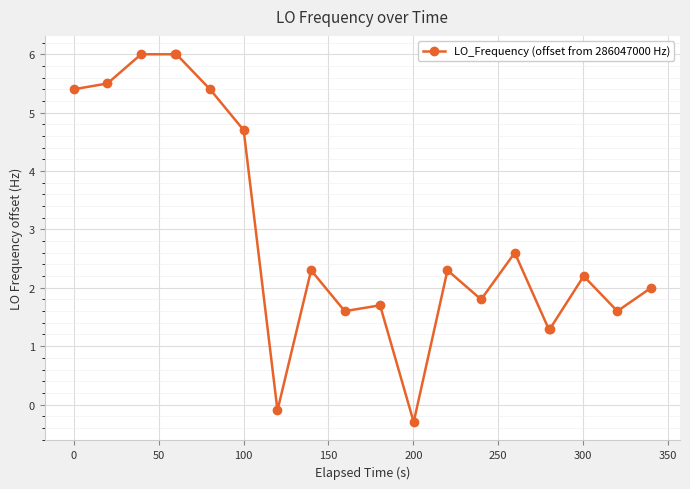

How many values are below zero?

2